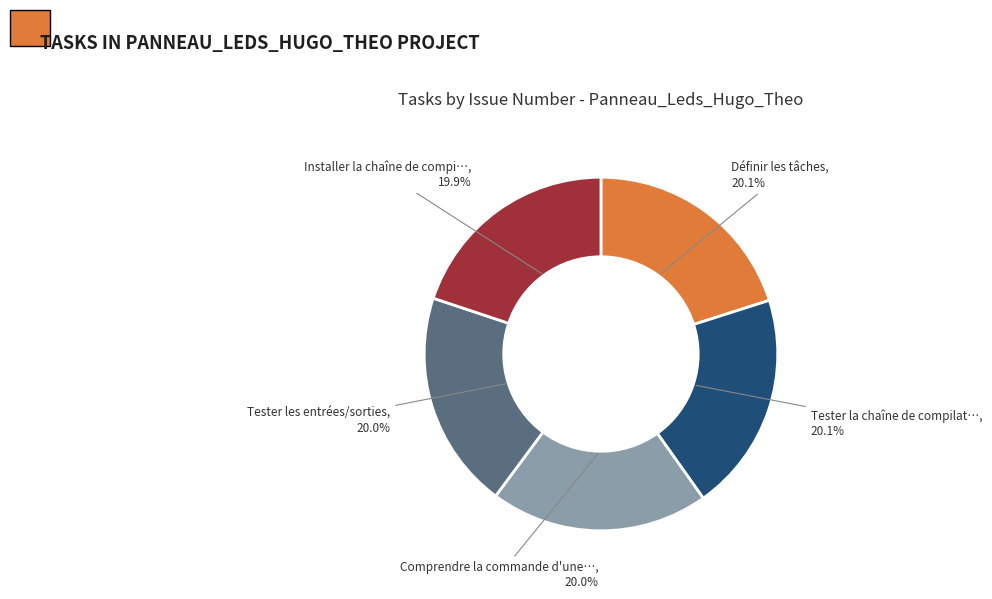

Is there a majority slice in this chart?

No